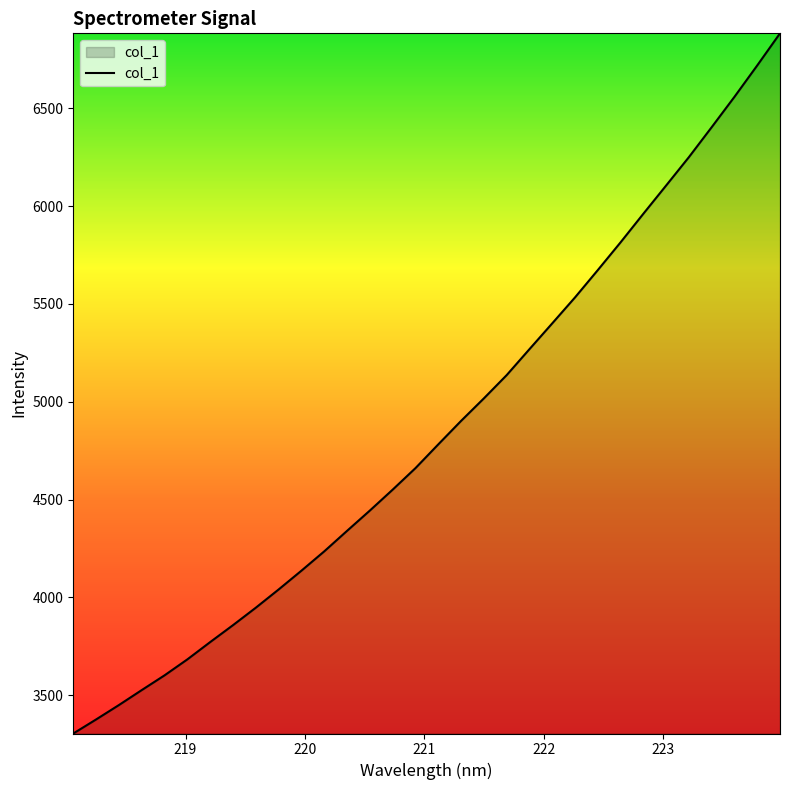

What is the minimum value shown in the chart?

3304.3